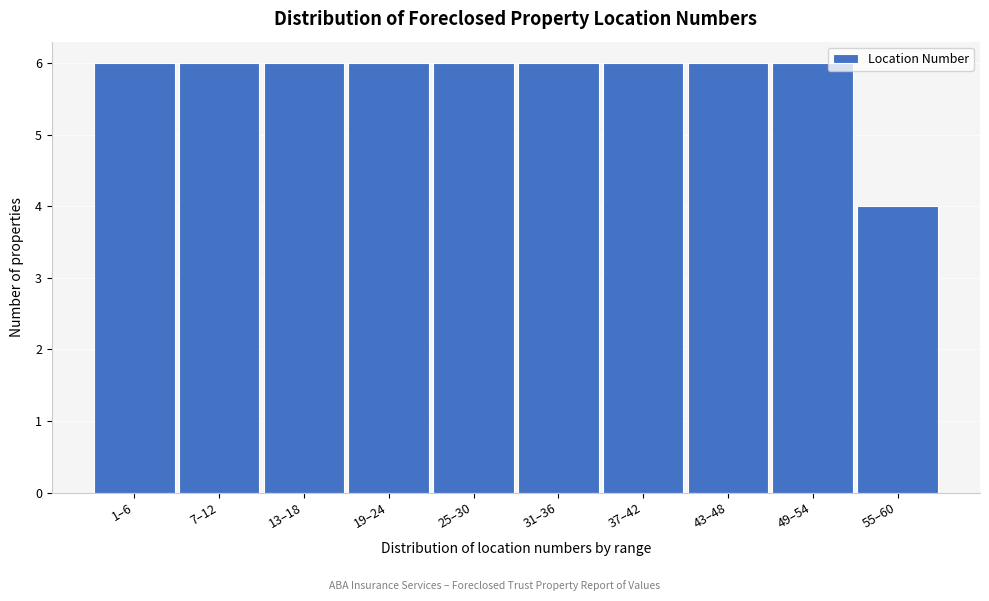

Reading left to right, extract all data points from this chart.

1–6=6	7–12=6	13–18=6	19–24=6	25–30=6	31–36=6	37–42=6	43–48=6	49–54=6	55–60=4